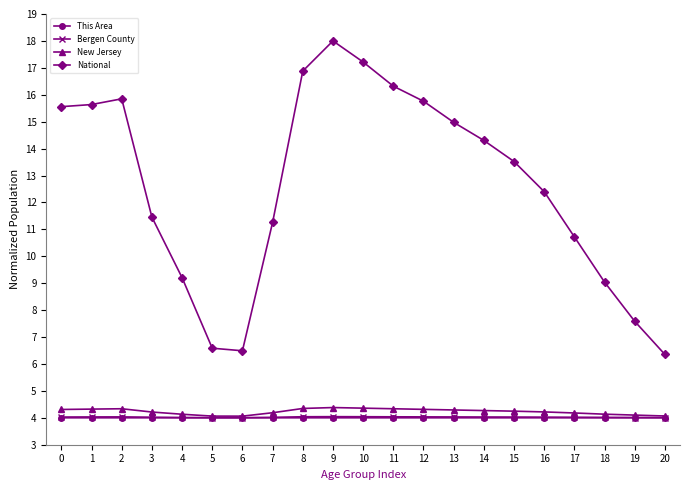

What is the difference between the highest and lowest values at 18?

5.0